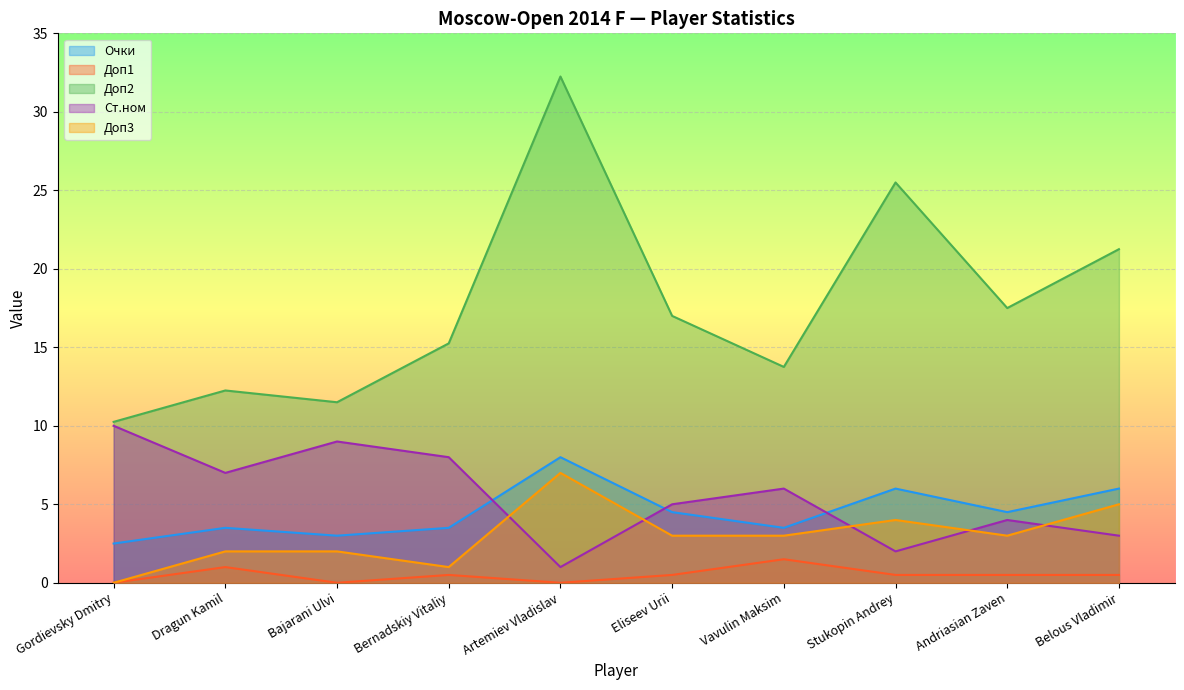

Reading left to right, list all the values displayed in this chart.

Очки: 2.5	3.5	3.0	3.5	8.0	4.5	3.5	6.0	4.5	6.0
Доп1: 0.0	1.0	0.0	0.5	0.0	0.5	1.5	0.5	0.5	0.5
Доп2: 10.2	12.2	11.5	15.2	32.2	17.0	13.8	25.5	17.5	21.2
Ст.ном: 10.0	7.0	9.0	8.0	1.0	5.0	6.0	2.0	4.0	3.0
Доп3: 0.0	2.0	2.0	1.0	7.0	3.0	3.0	4.0	3.0	5.0